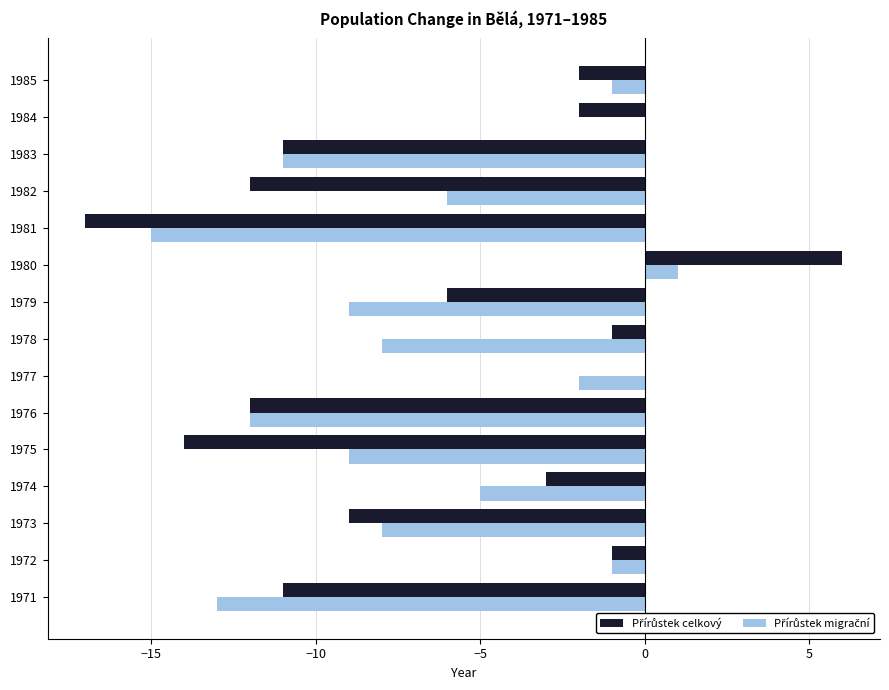

At which category is the sum across all series the highest?

1980